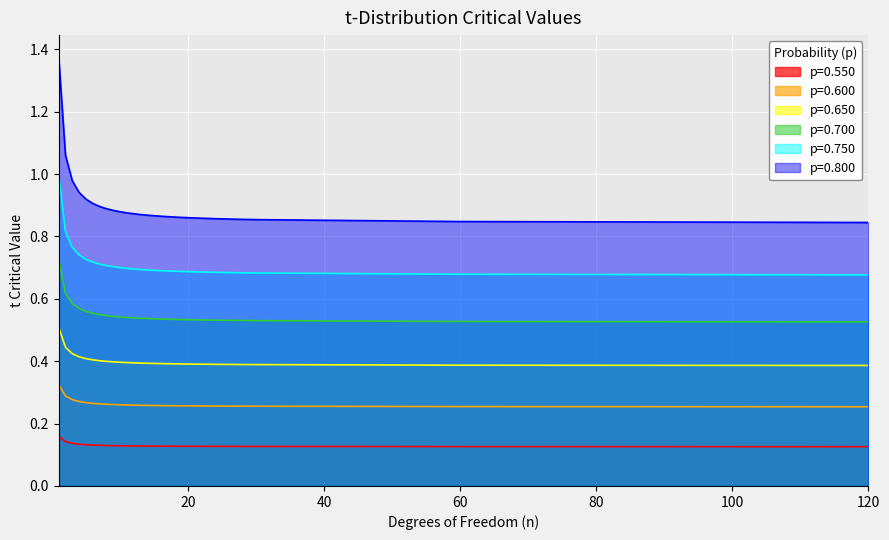

Is it true that p=0.800 equals 0.2 at 14?

False